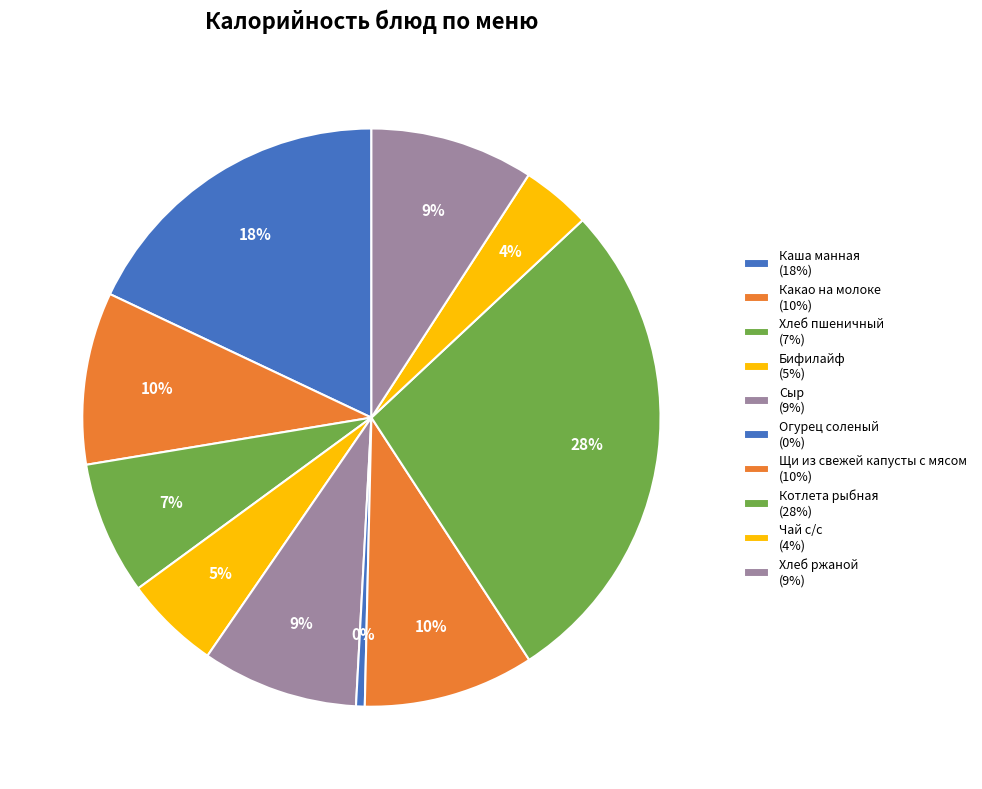

True or false: Сыр accounts for 9% of the total.

True